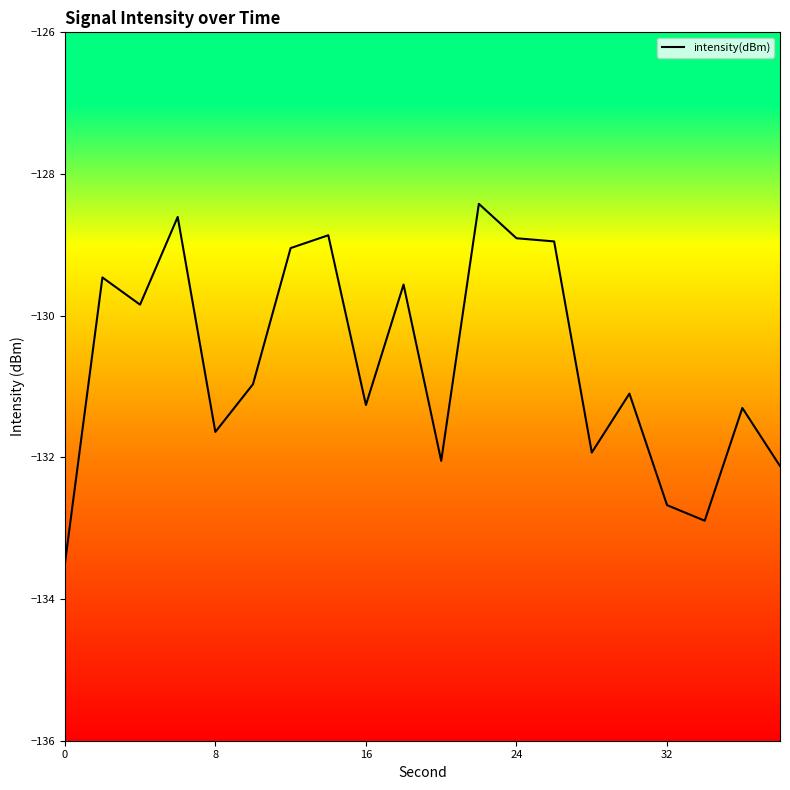

Reading left to right, list all the values displayed in this chart.

-133.5	-129.5	-129.8	-128.6	-131.6	-131.0	-129.0	-128.9	-131.3	-129.6	-132.0	-128.4	-128.9	-129.0	-131.9	-131.1	-132.7	-132.9	-131.3	-132.1